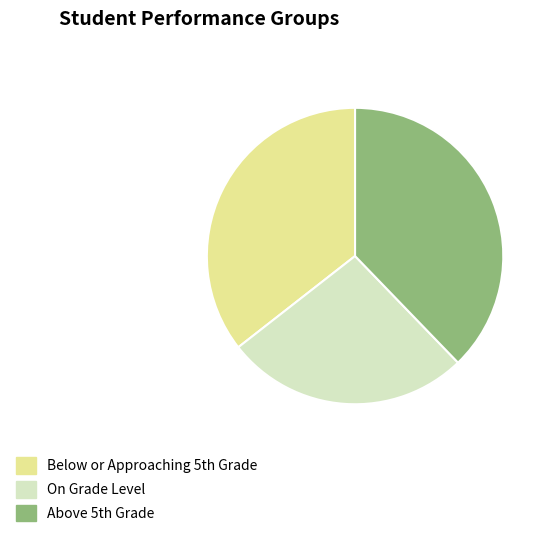

Does any single category account for the majority?

No